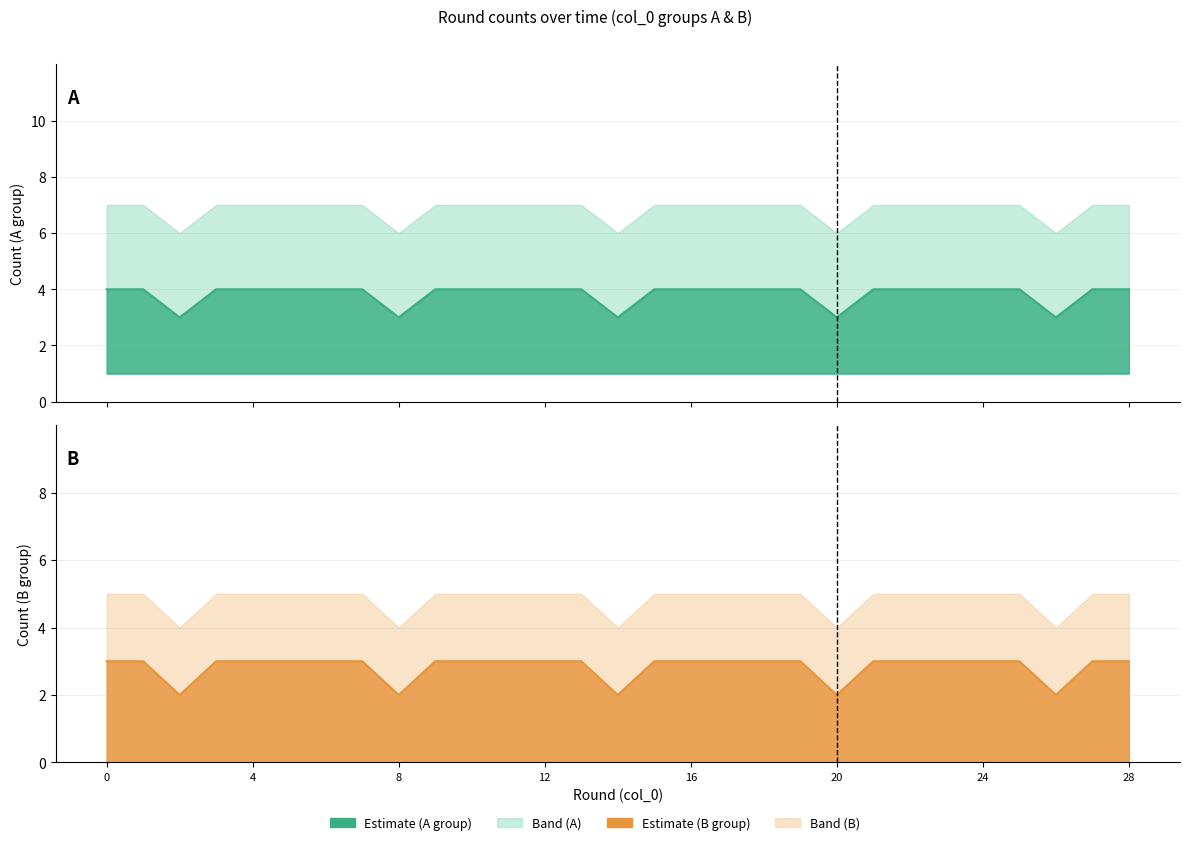

In B central, how many points are lower than both neighbors (excluding endpoints)?

5